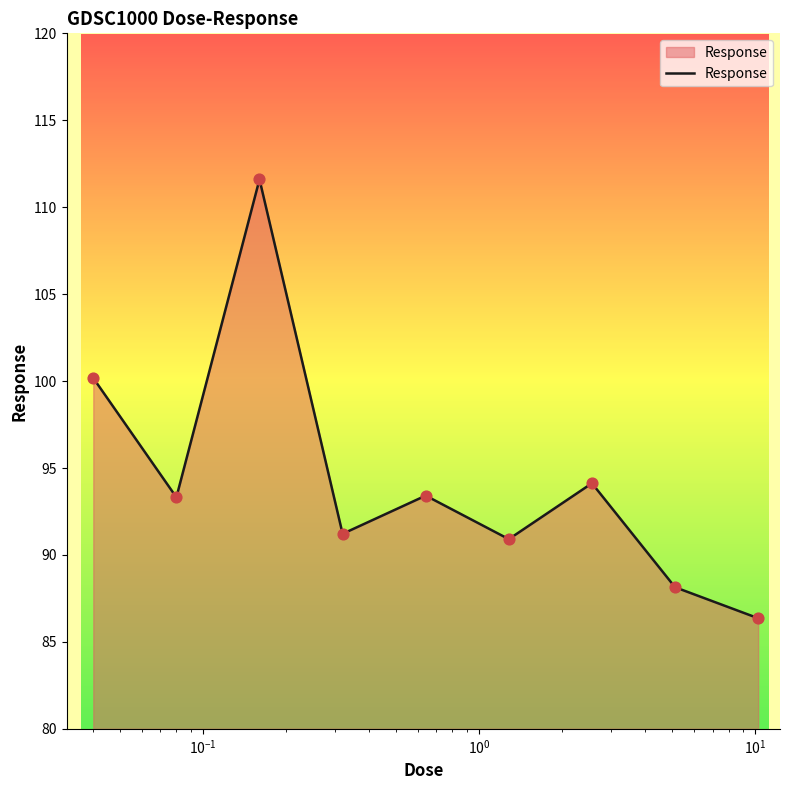

What is the difference between the maximum and minimum values?

25.2